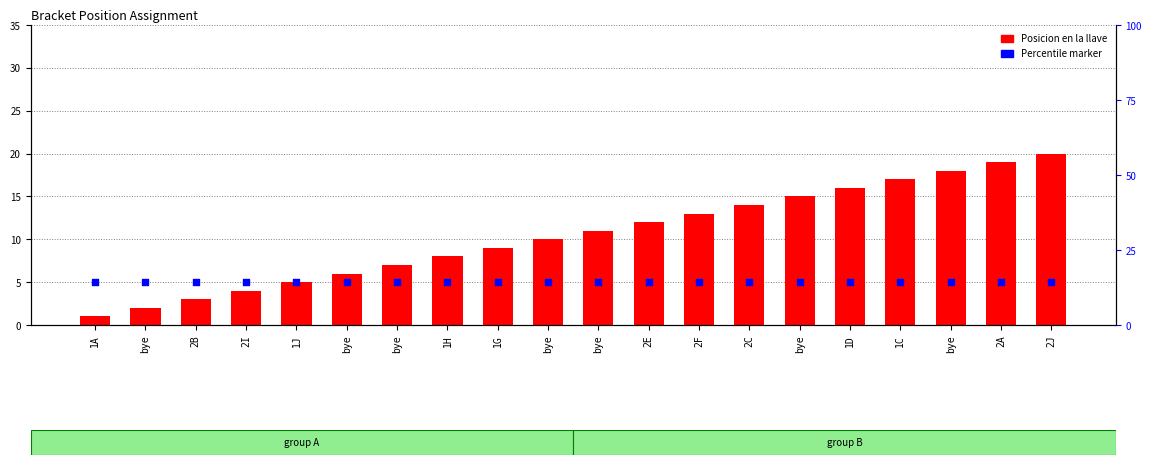

What are all the series names shown in the legend?

Posicion en la llave, Percentile marker